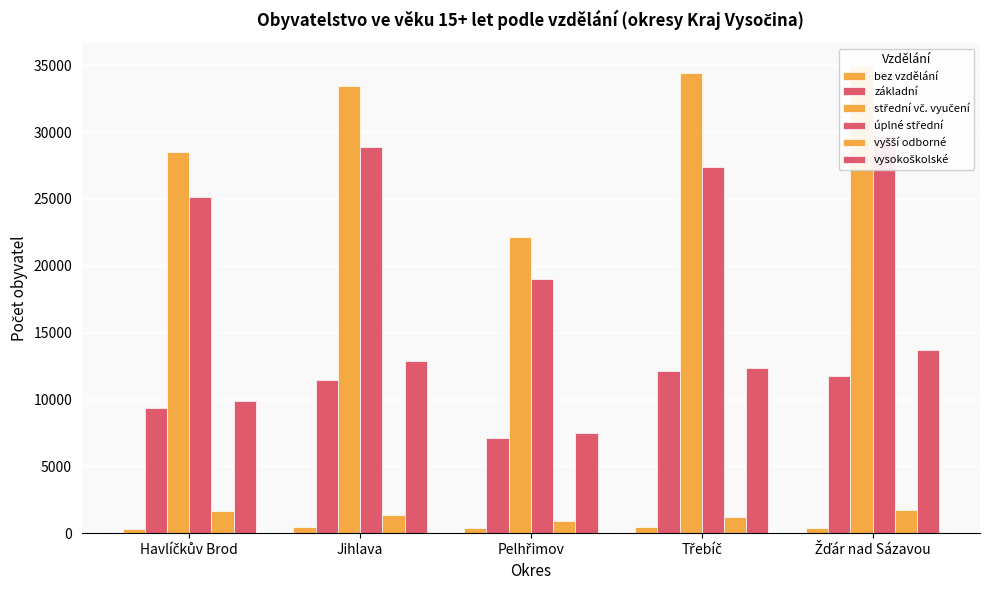

Reading right to left, what are all the values shown in this chart?

bez vzdělání: 400	453	379	462	351
základní: 11723	12110	7155	11465	9340
střední vč. vyučení: 34917	34447	22130	33418	28488
úplné střední: 29680	27368	18978	28896	25115
vyšší odborné: 1765	1215	943	1329	1670
vysokoškolské: 13712	12320	7511	12878	9855